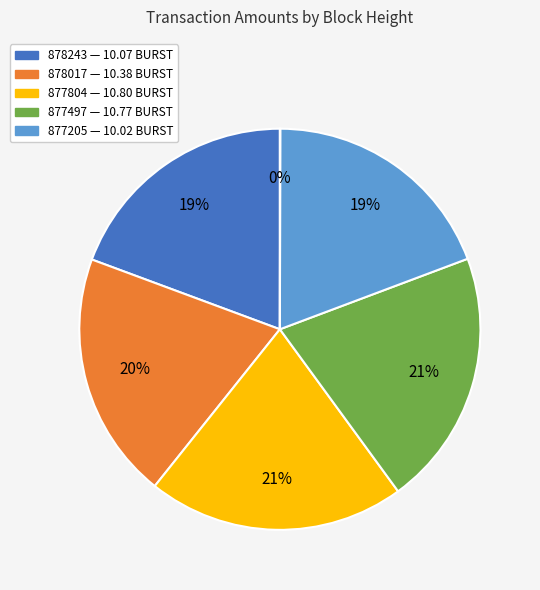

Is there a majority slice in this chart?

No